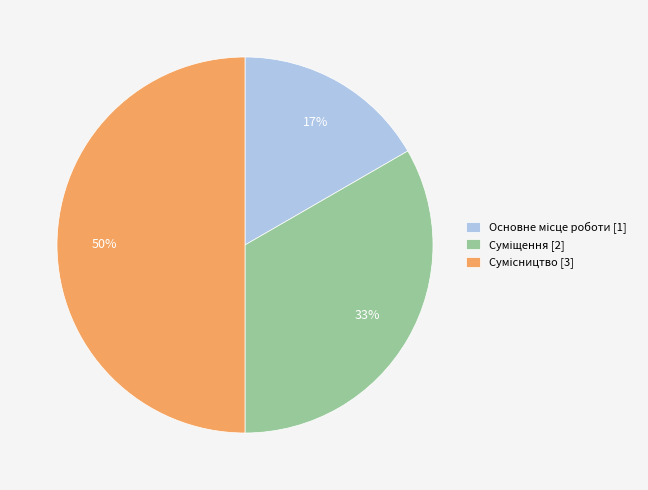

To the nearest percent, what is the average slice percentage?

33%